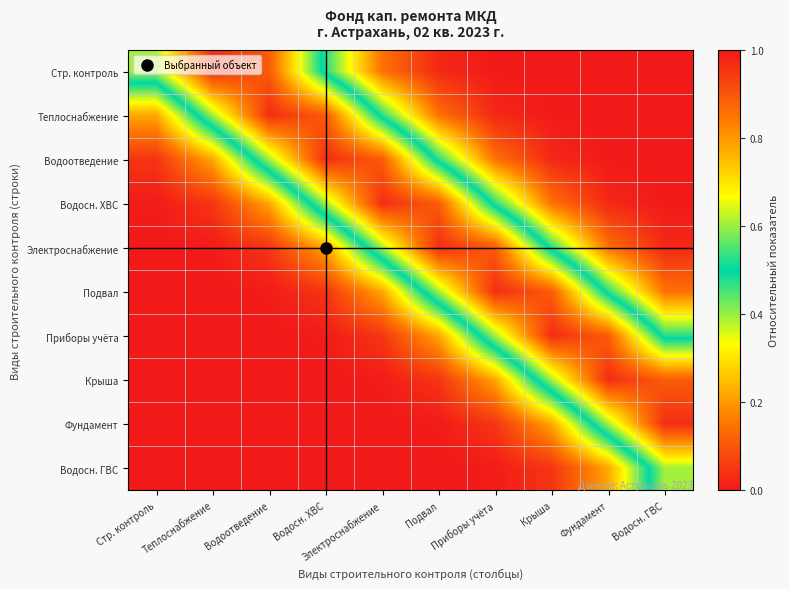

What is the greatest value displayed?

1.0